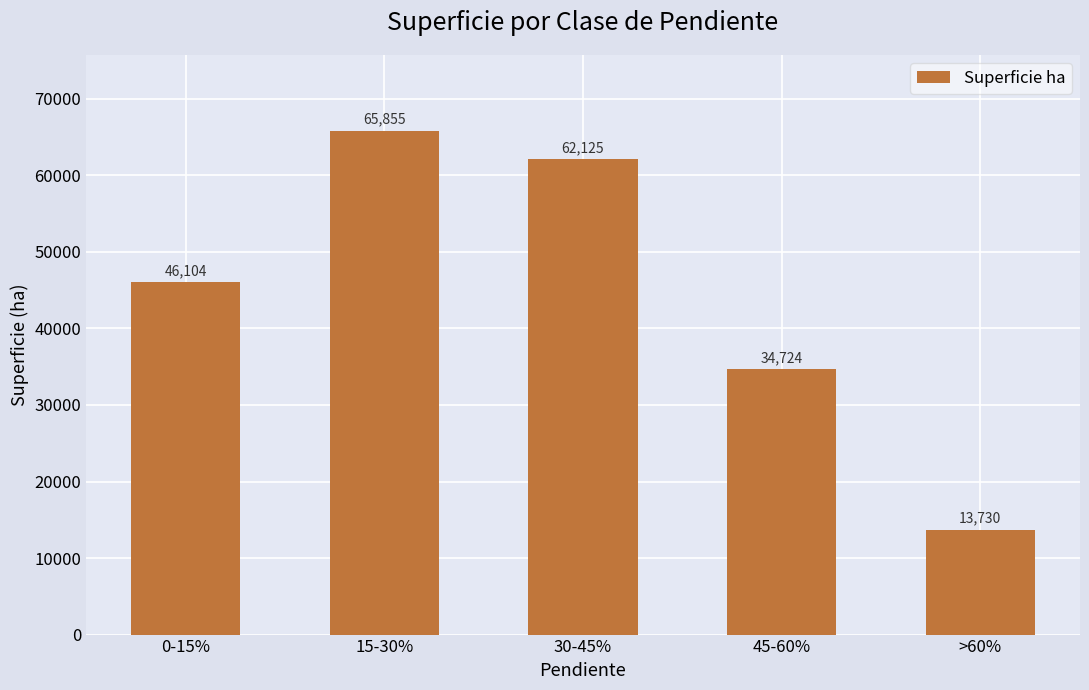

True or false: the data shows 88422.7 at 15-30%.

False